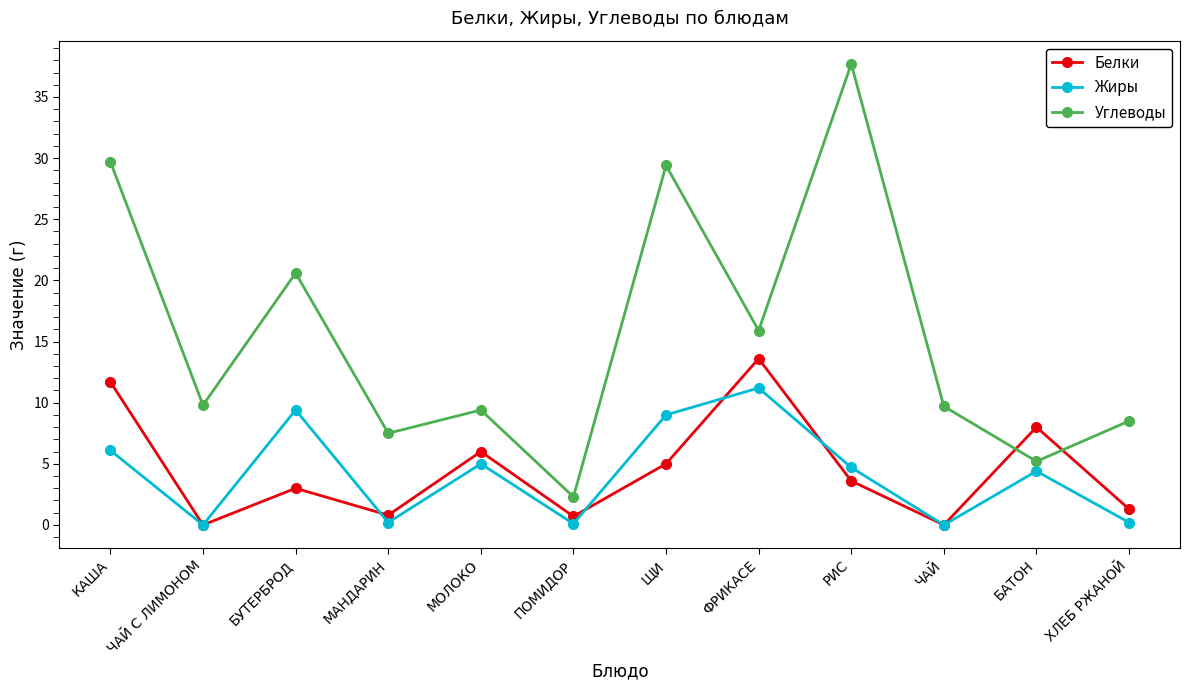

What is the sum of the Углеводы values at КАША and БАТОН?

34.9